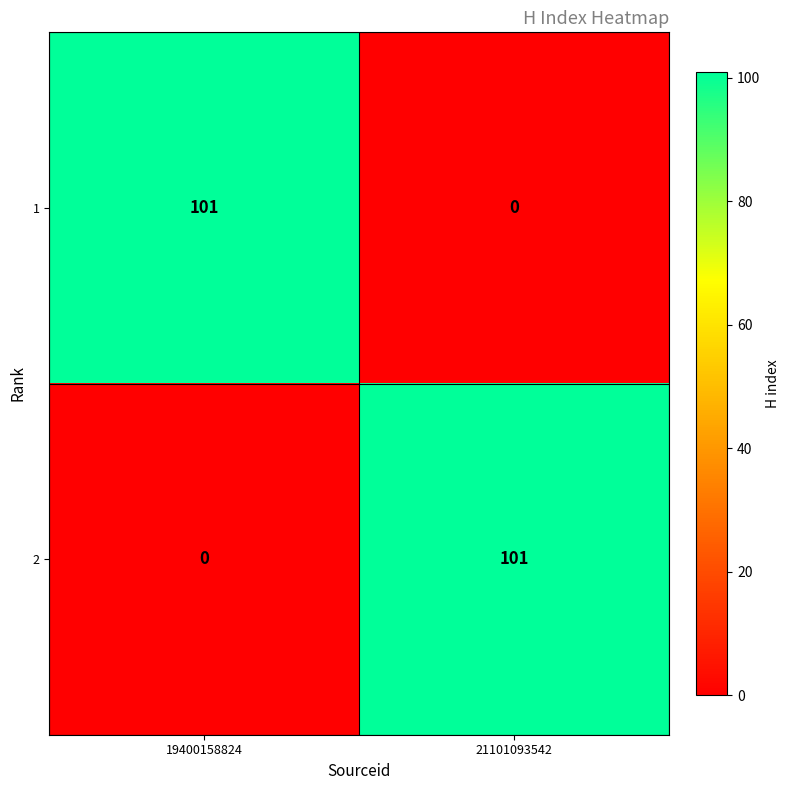

Reading left to right, extract all data points from this chart.

1: 19400158824=101	21101093542=0
2: 19400158824=0	21101093542=101